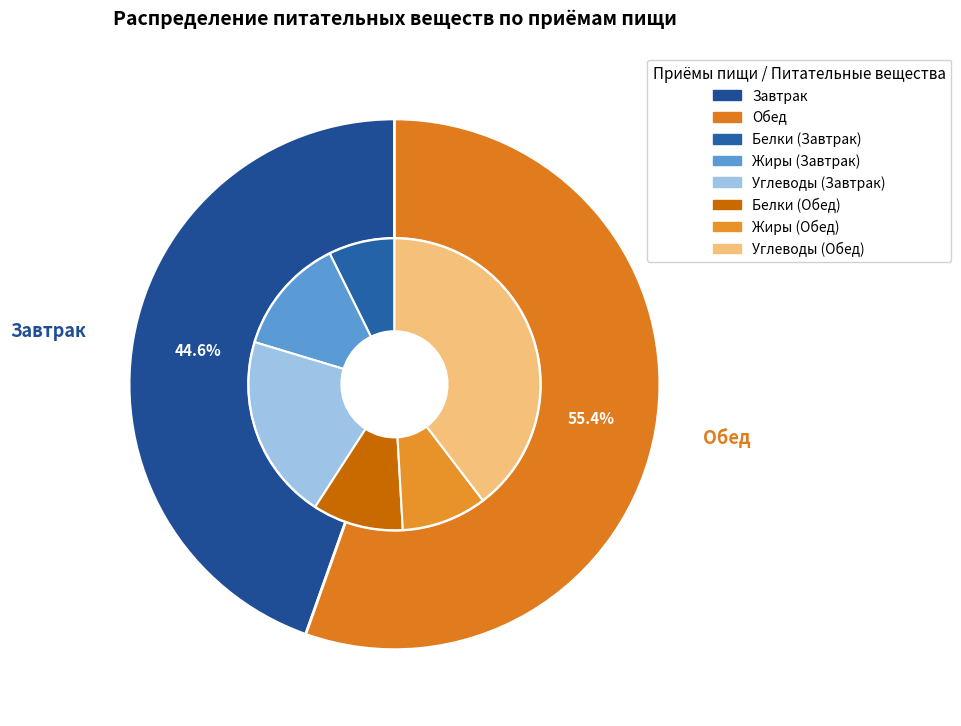

Does any single category account for the majority?

Yes